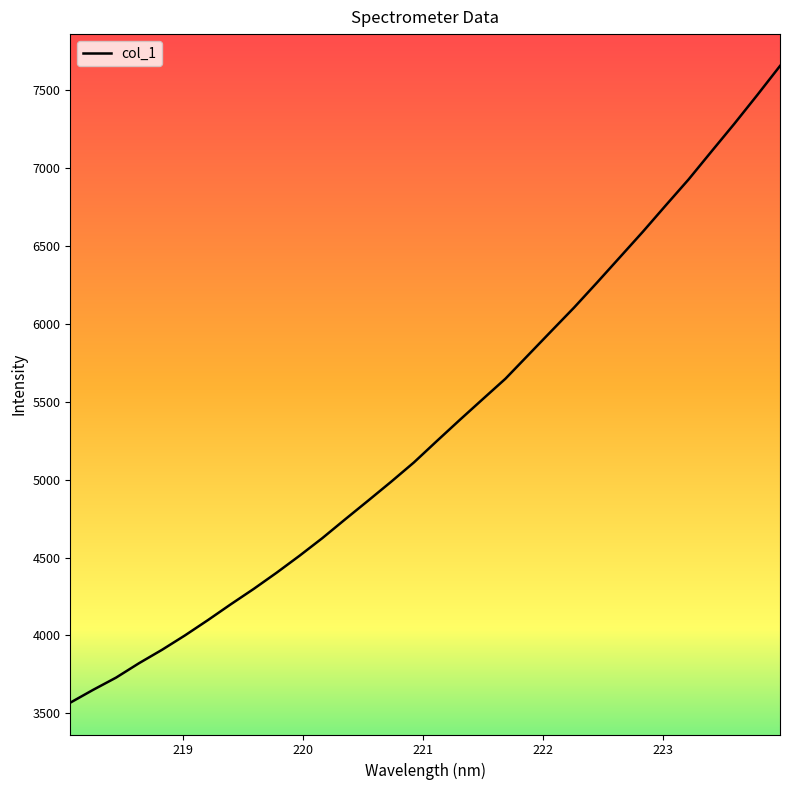

Does the chart display data point markers on the line(s)?

No